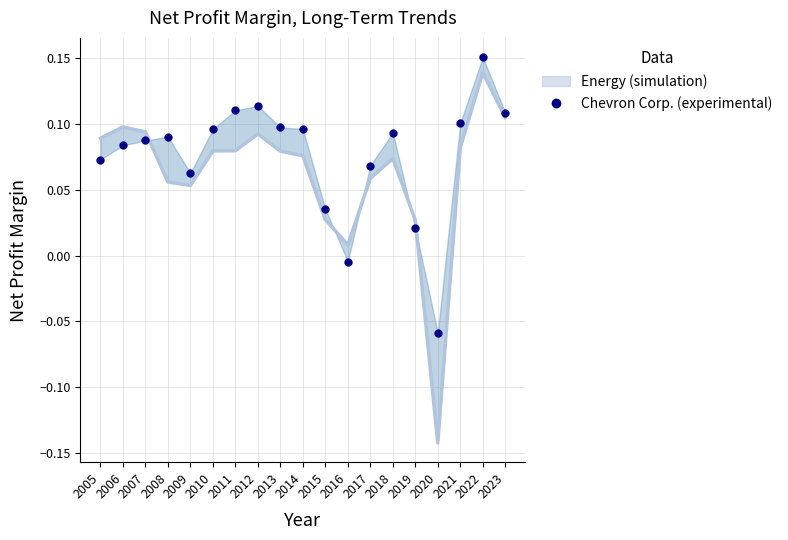

How many values in Chevron Corp. are below zero?

2